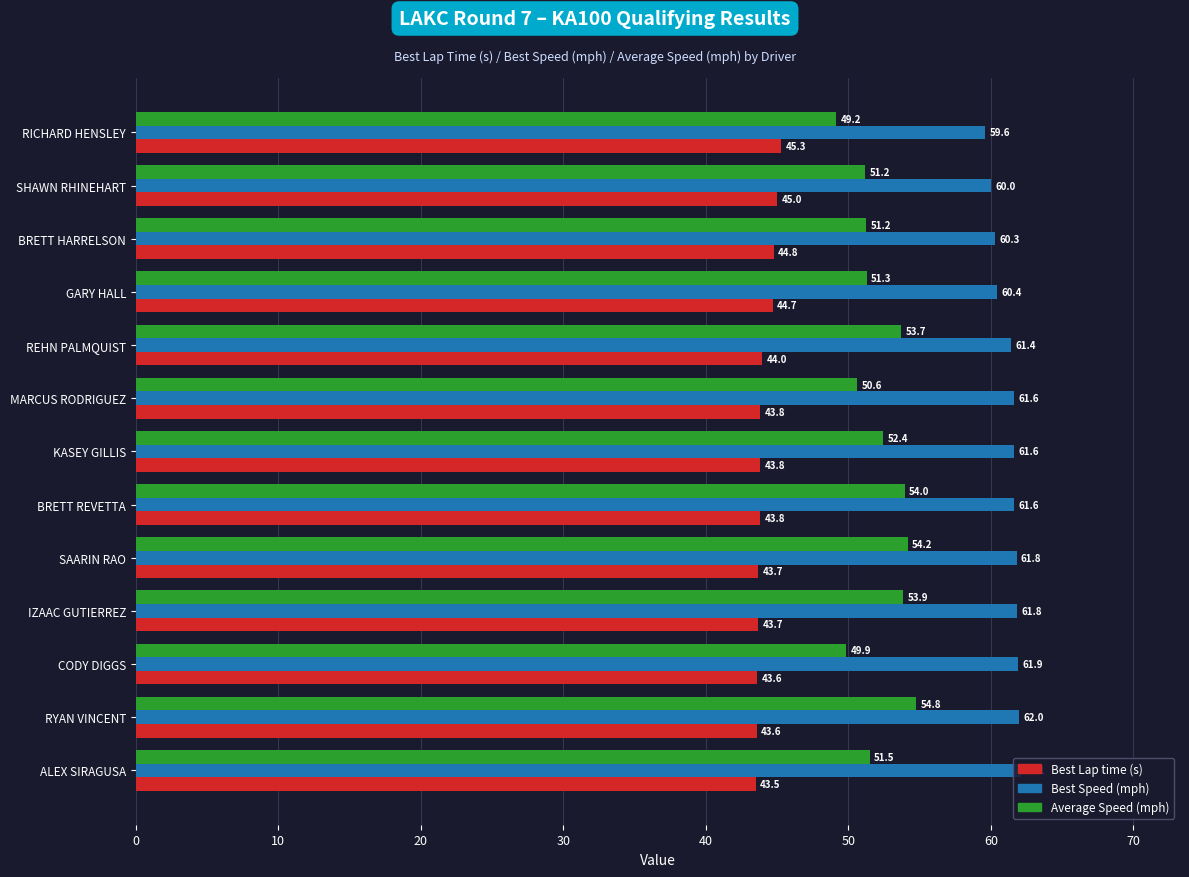

The value of Average Speed (mph) at RYAN VINCENT is 54.8. True or false?

True